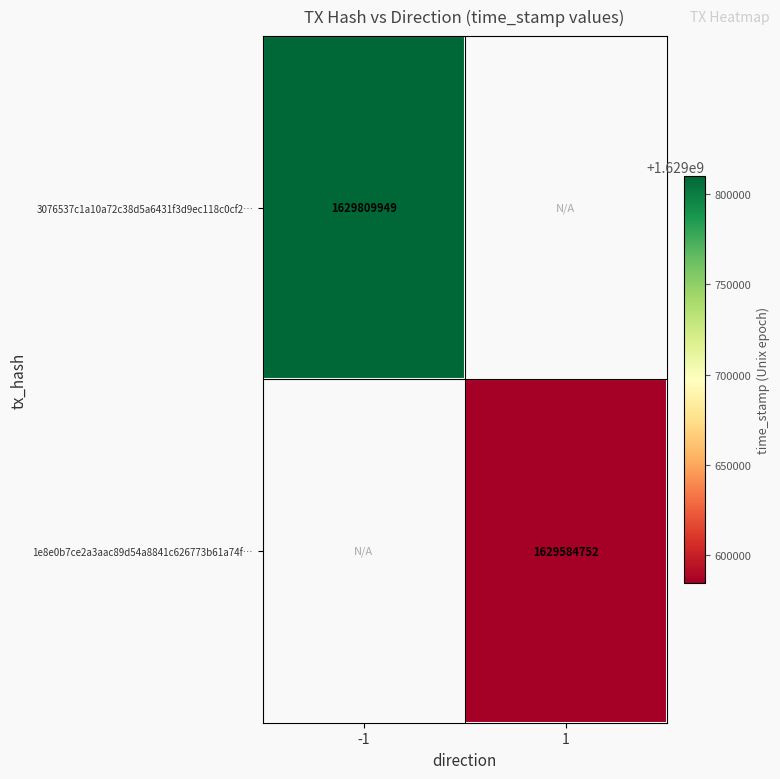

Is it true that 3076537c1a10a72c38d5a6431f3d9ec118c0cf2… equals 2795581972 at -1?

False